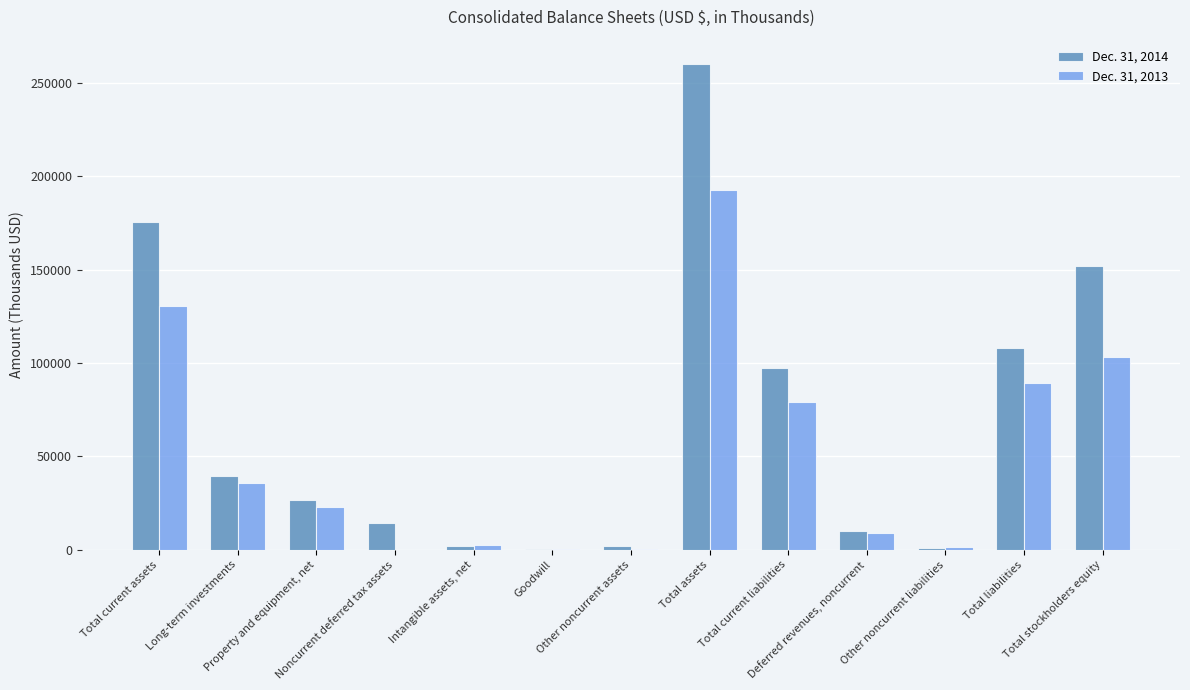

Is the value of Dec. 31, 2013 at Total stockholders equity greater than the value of Dec. 31, 2014 at Property and equipment, net?

Yes